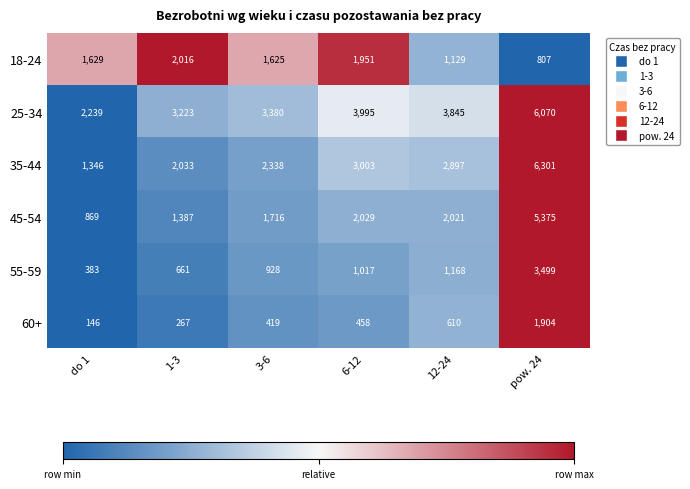

The 55-59 series shows 1168 at 12-24. True or false?

True